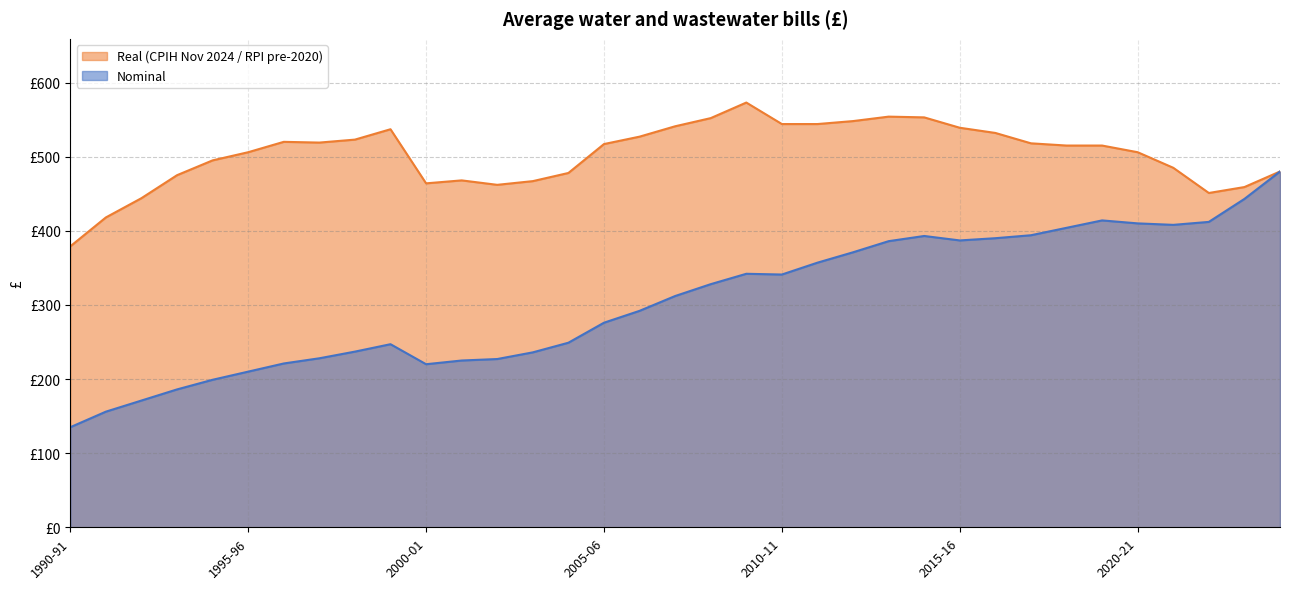

True or false: Real (CPIH Nov 2024 / RPI pre-2020) has more than 0 points higher than both neighbors.

True